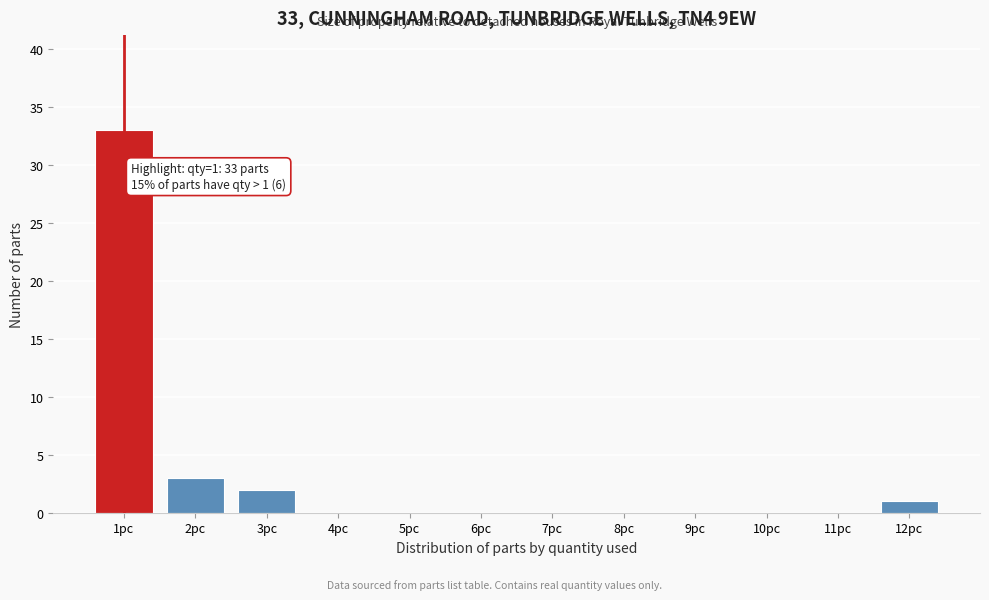

Reading left to right, what are all the values shown in this chart?

1pc=33	2pc=3	3pc=2	4pc=0	5pc=0	6pc=0	7pc=0	8pc=0	9pc=0	10pc=0	11pc=0	12pc=1